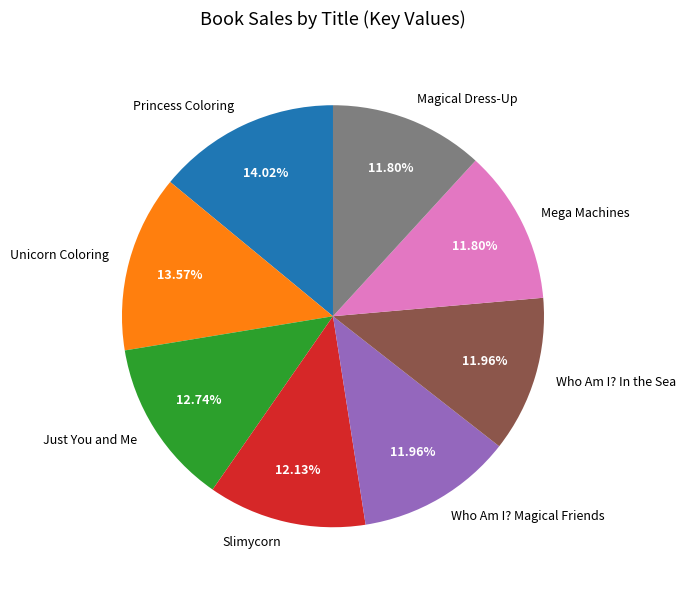

To the nearest percent, what percentage of the pie is Magical Dress-Up?

12%